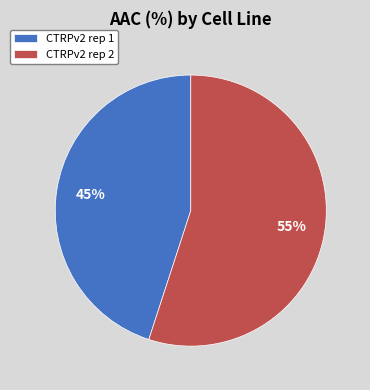

Count the number of slices in the pie.

2